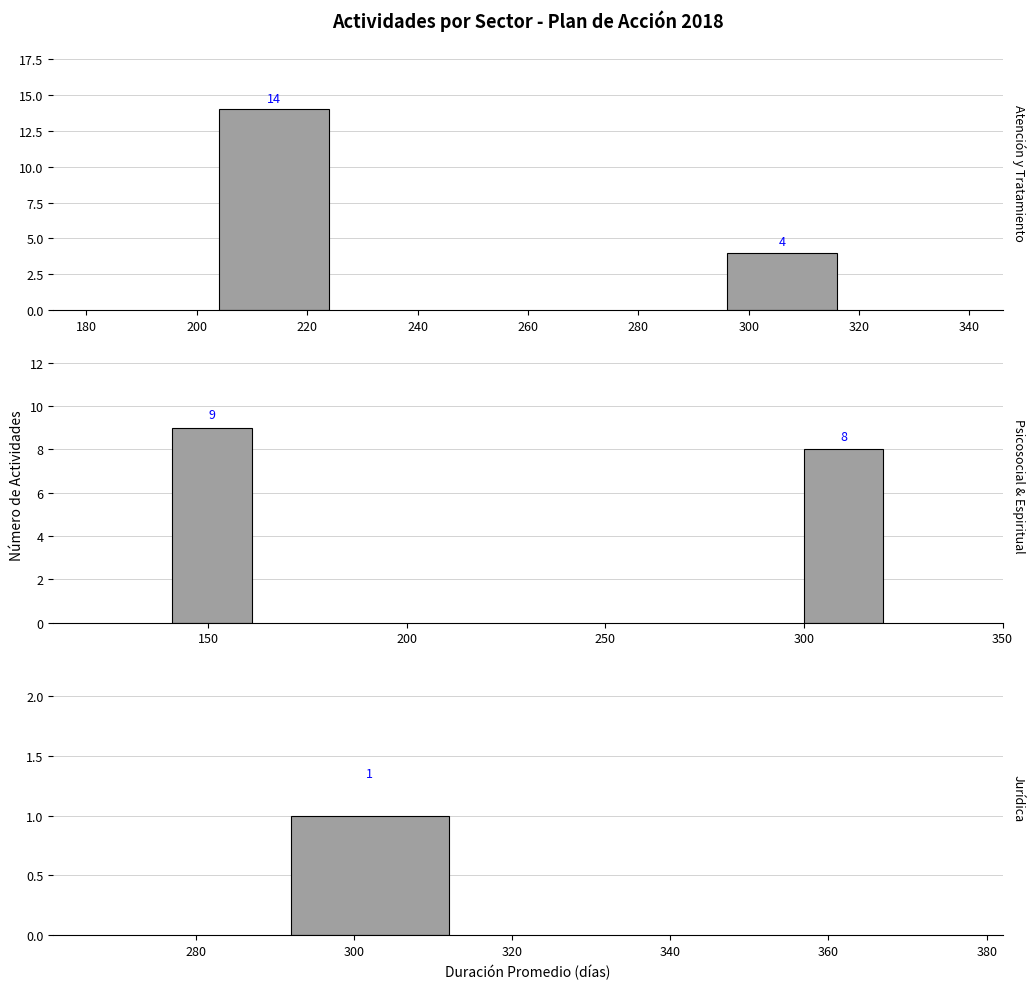

At how many categories does at least one series exceed 6?

2